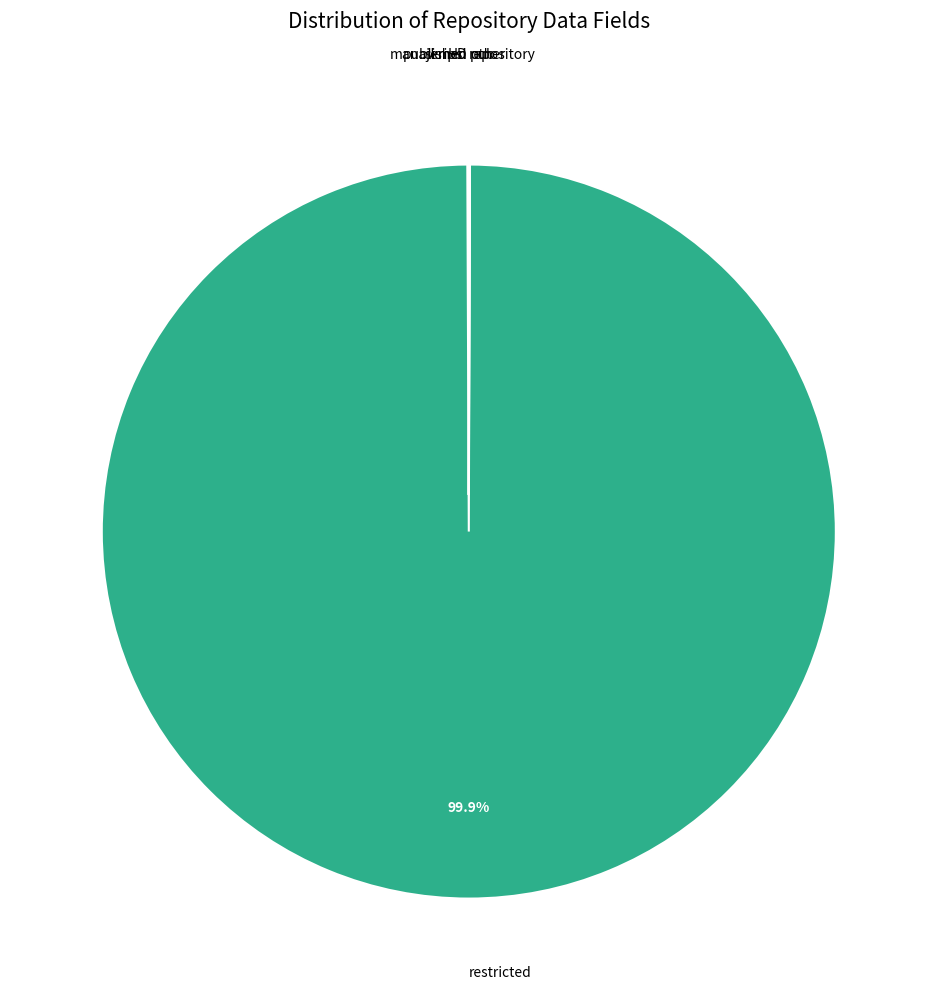

Which slice represents more than half of the pie?

restricted